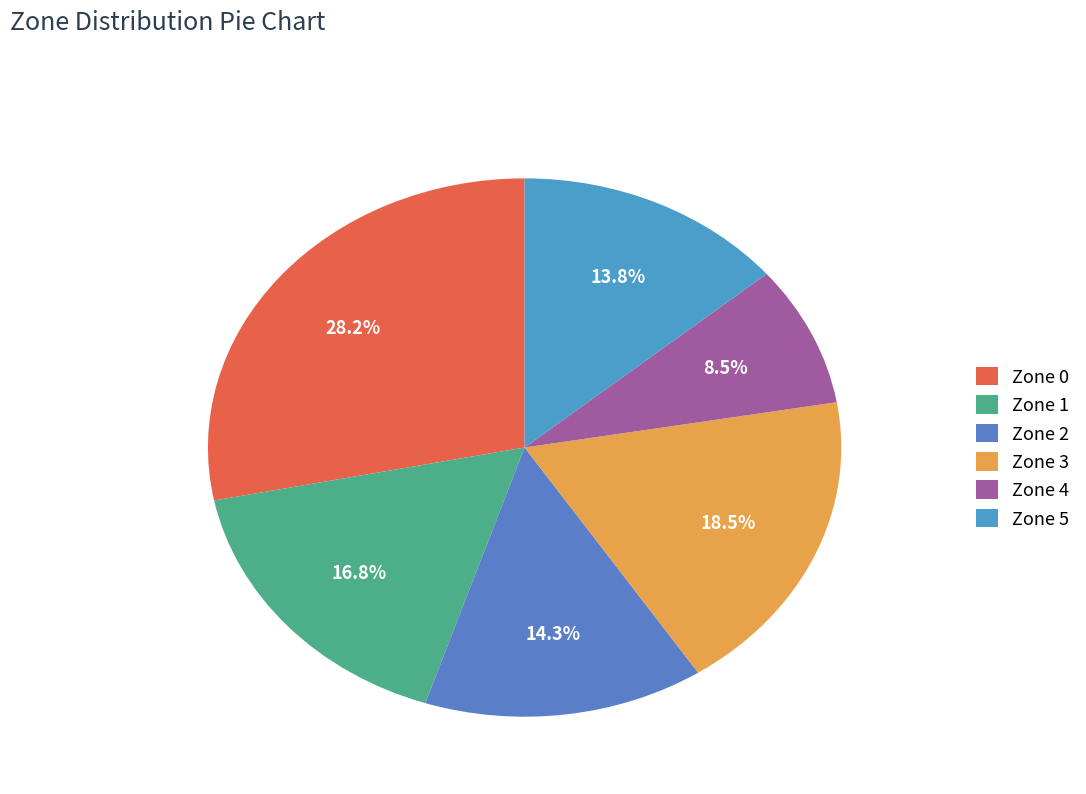

Do Zone 4 and Zone 5 together represent more than half of the pie?

No